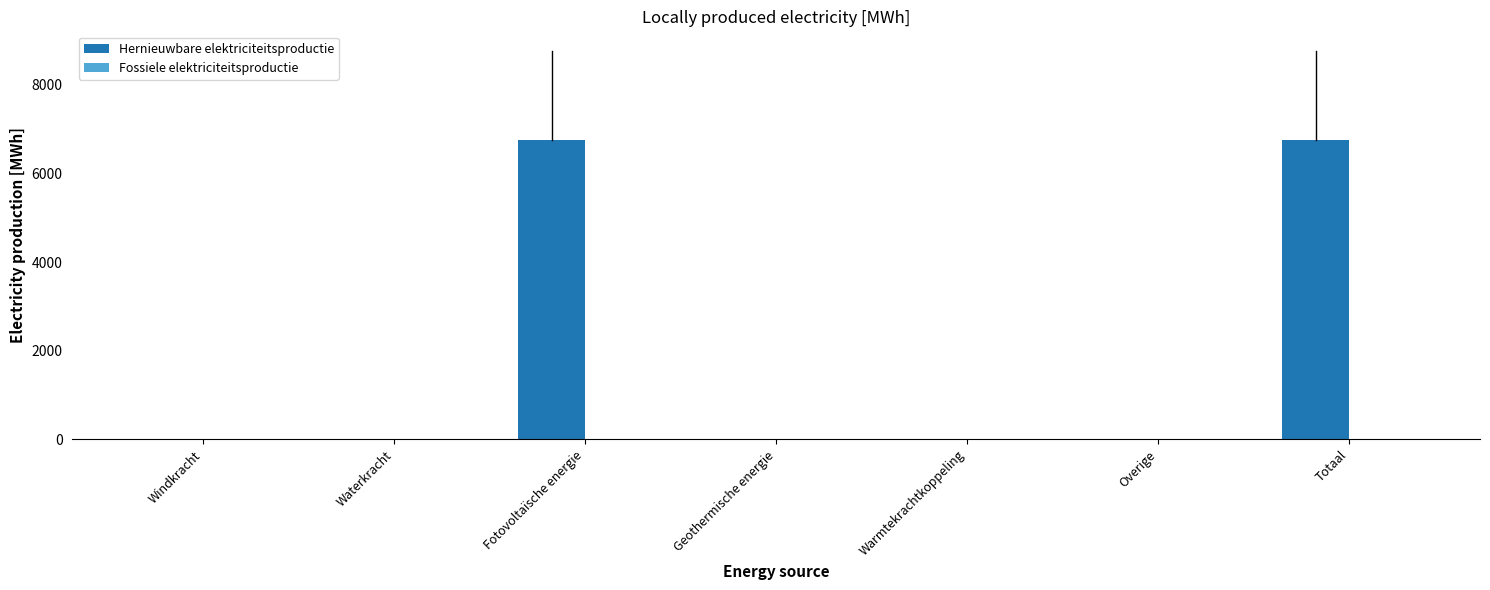

Is it true that the value at Geothermische energie is 0.0?

True